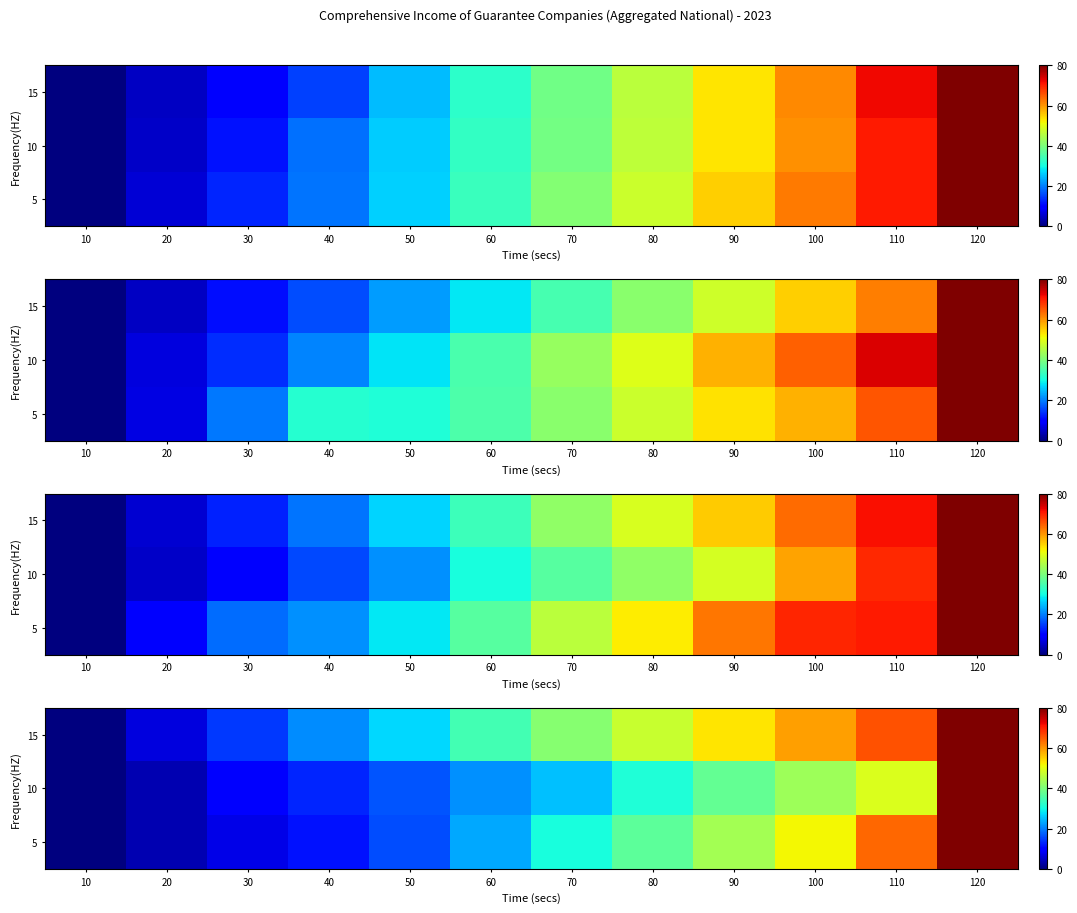

How many series are shown in this chart?

3